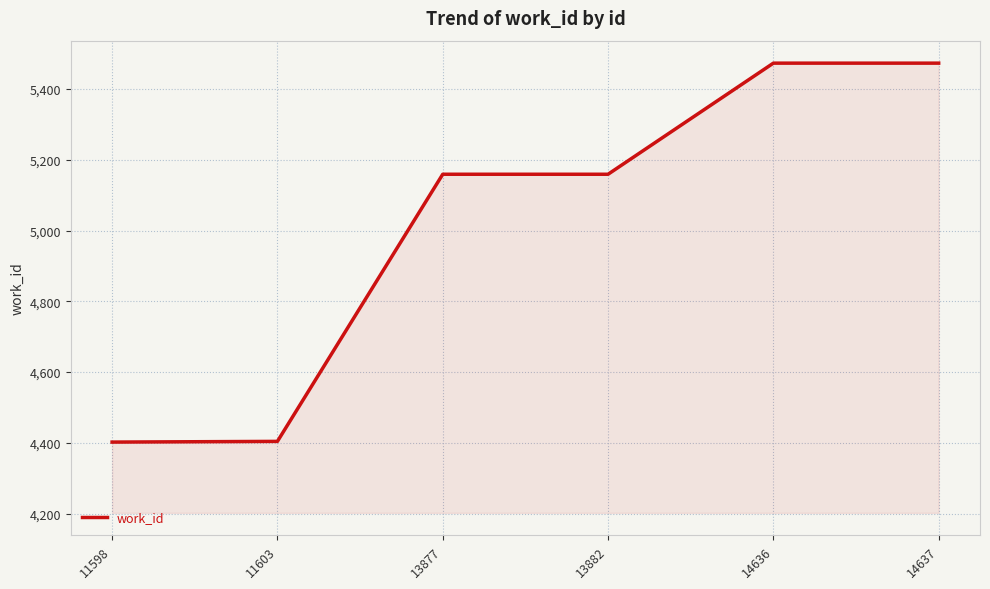

How many lines are shown in the chart?

1